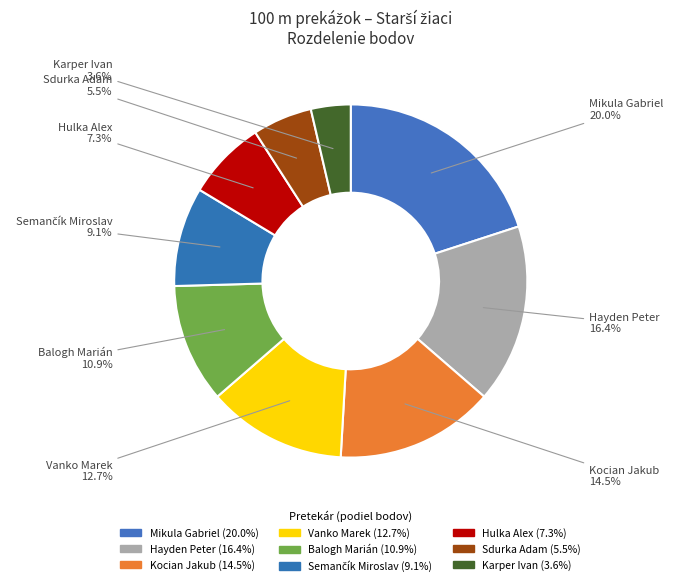

What percentage is NOT represented by Vanko Marek?

87.3%